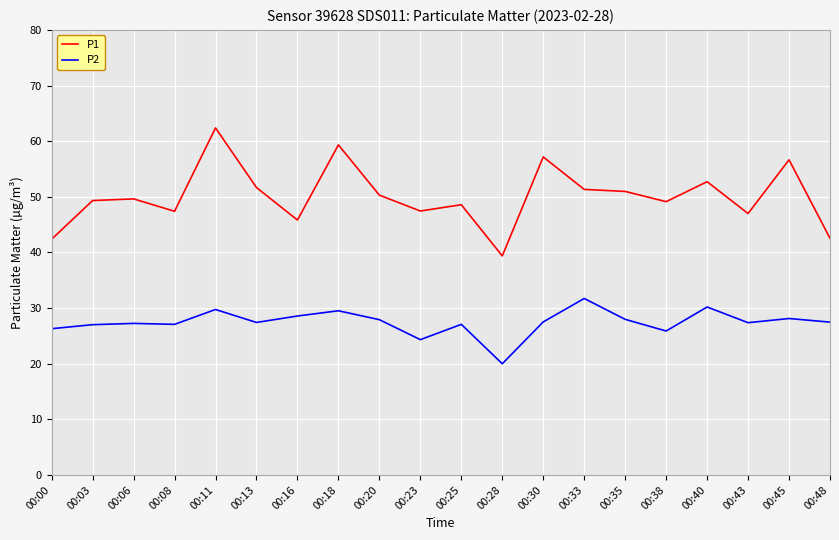

What is the minimum value for P2?

20.0